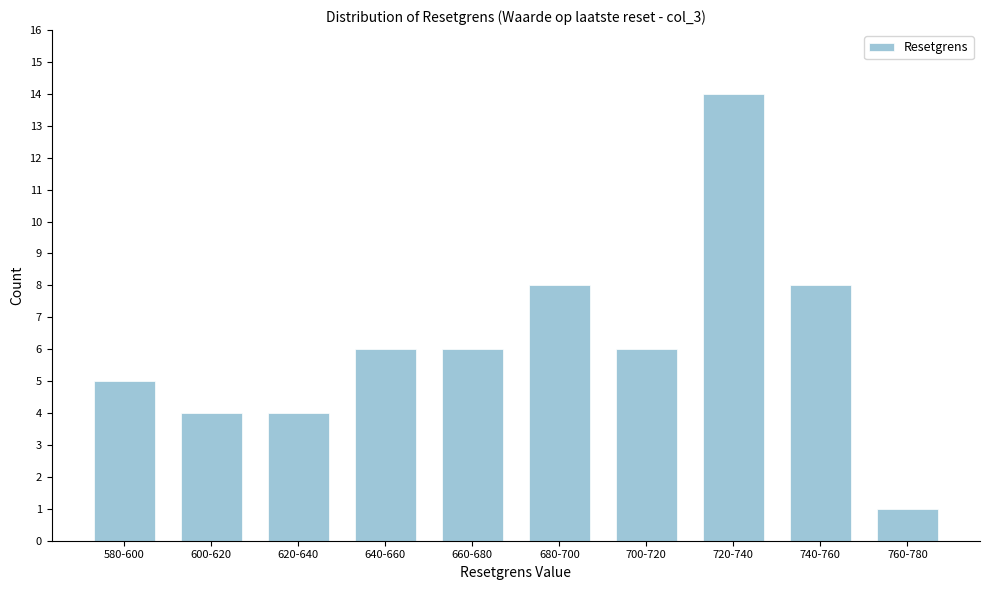

Reading left to right, extract all data points from this chart.

580-600=5	600-620=4	620-640=4	640-660=6	660-680=6	680-700=8	700-720=6	720-740=14	740-760=8	760-780=1